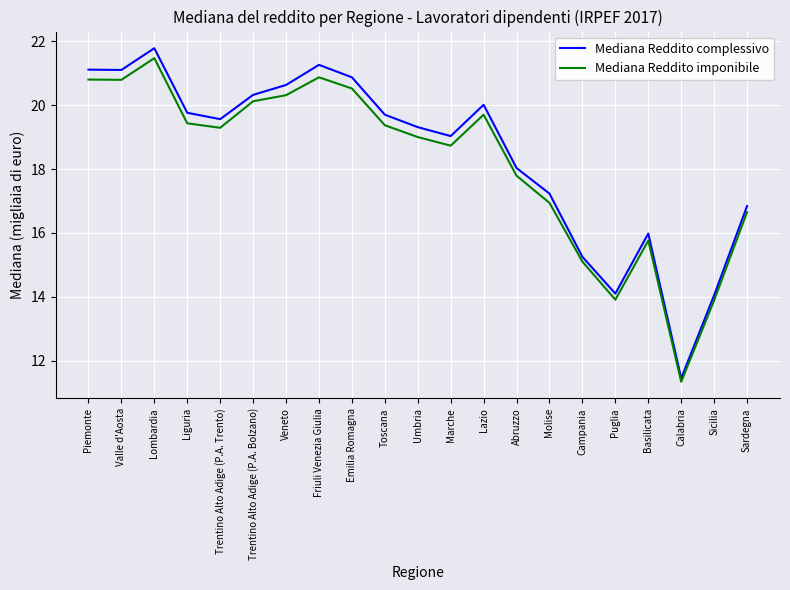

At which category is the sum across all series the highest?

Lombardia